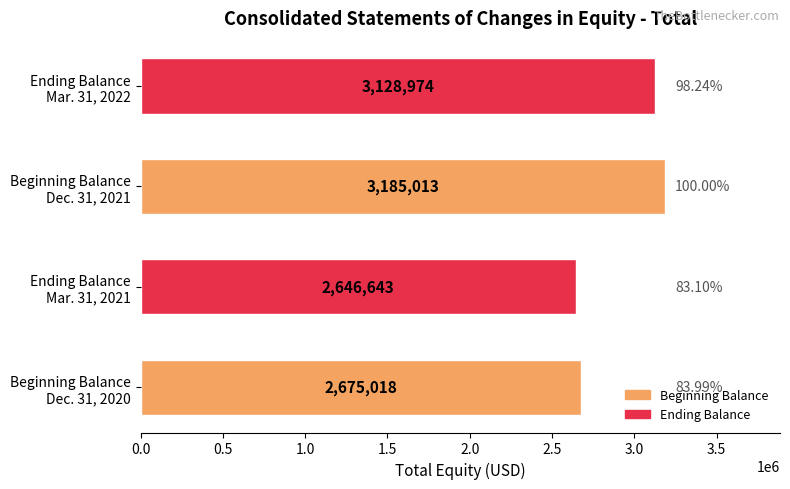

Rank the categories by value from lowest to highest.

Ending Balance
Mar. 31, 2021, Beginning Balance
Dec. 31, 2020, Ending Balance
Mar. 31, 2022, Beginning Balance
Dec. 31, 2021